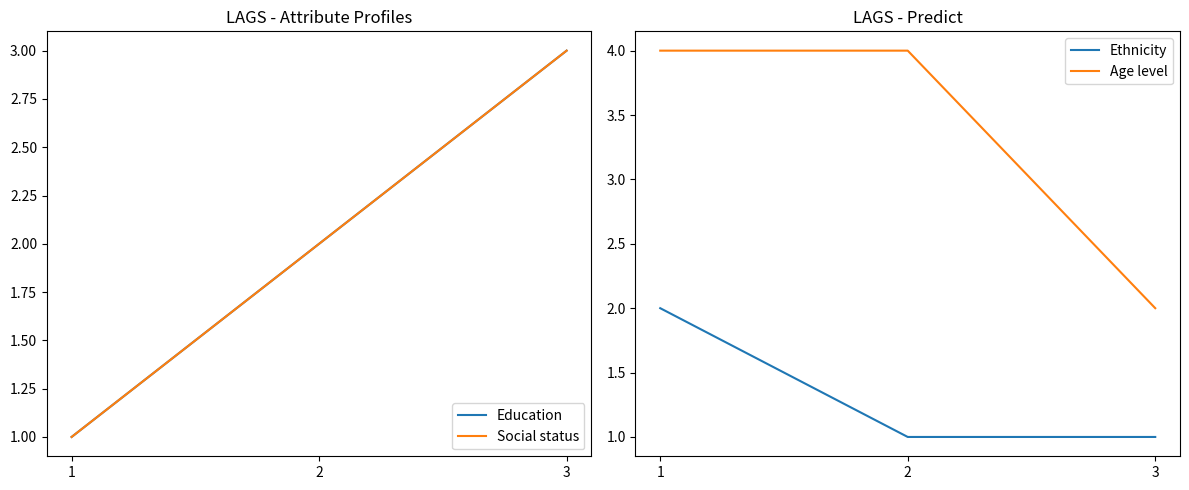

Which series has the widest spread of values?

Education